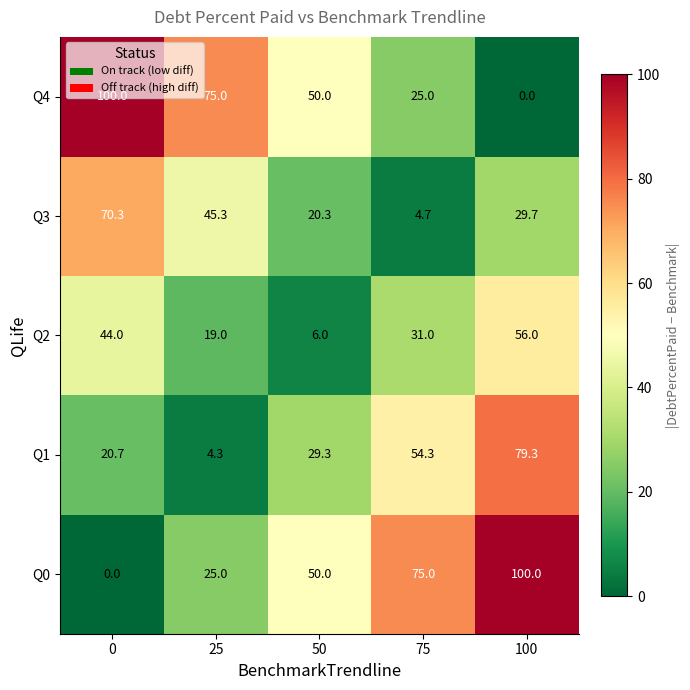

What is the average value of the Q0 series?

50.0